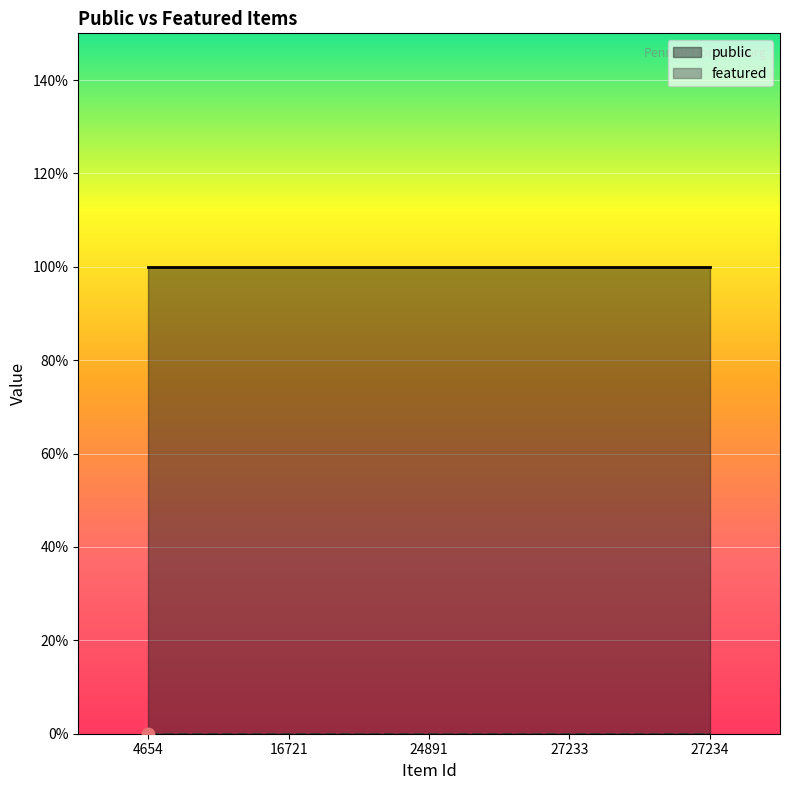

Which series has the largest total across all categories?

public